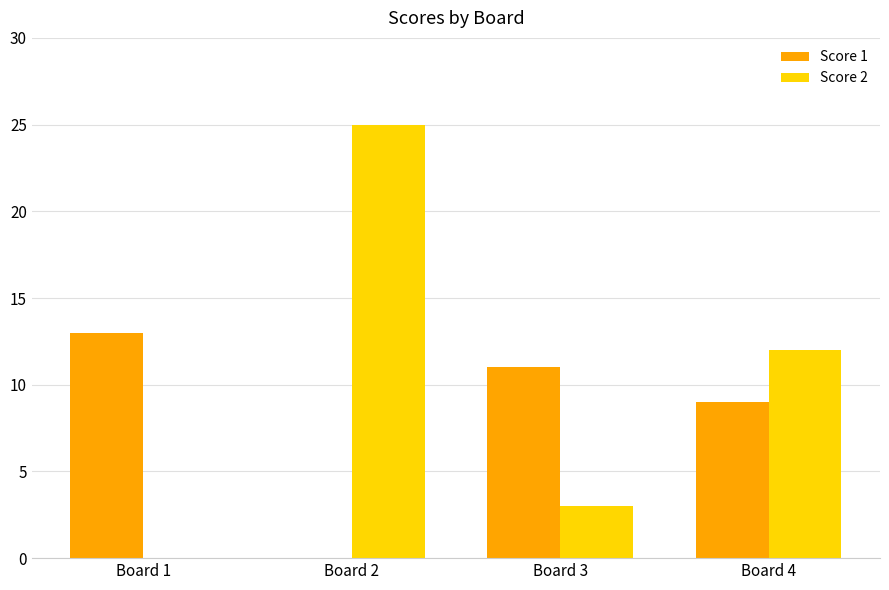

What is the sum of all Score 1 values?

33